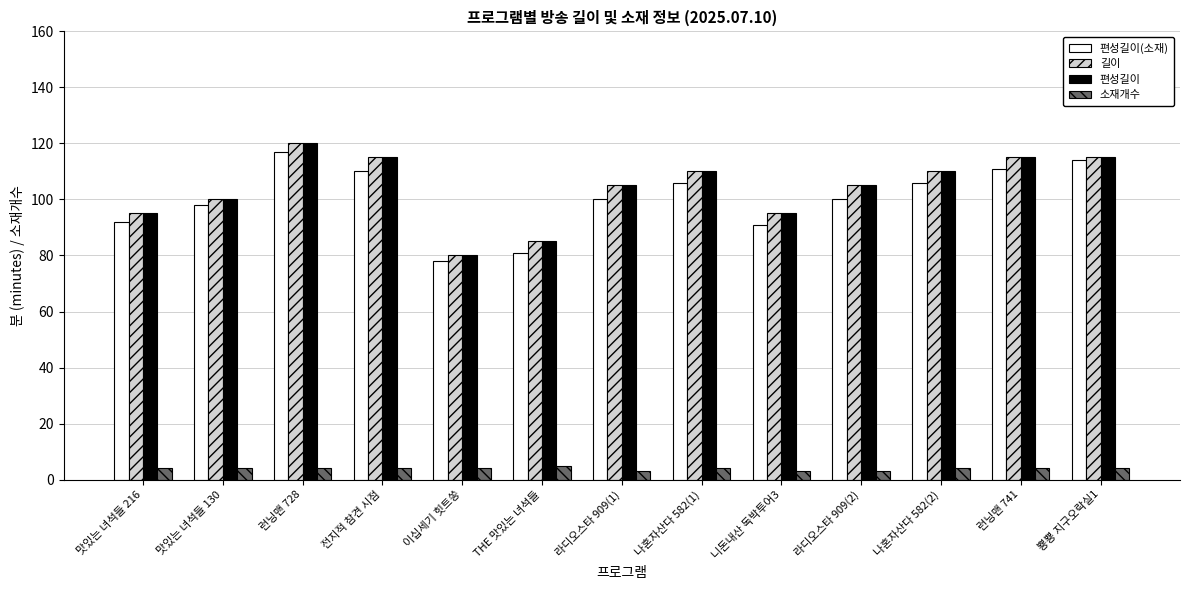

What is the average value of the 편성길이(소재) series?

100